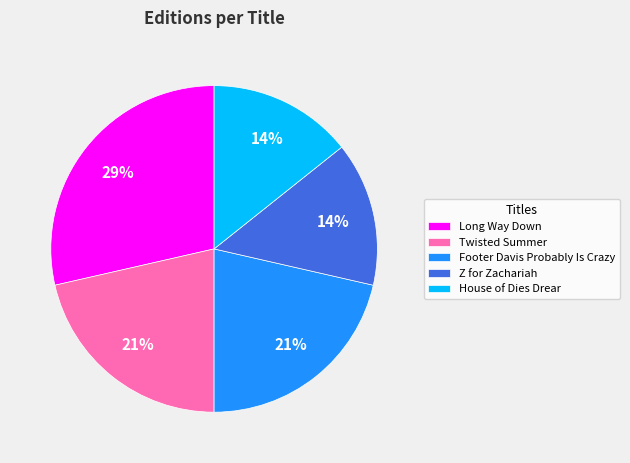

Does Z for Zachariah account for over 50% of the chart?

No